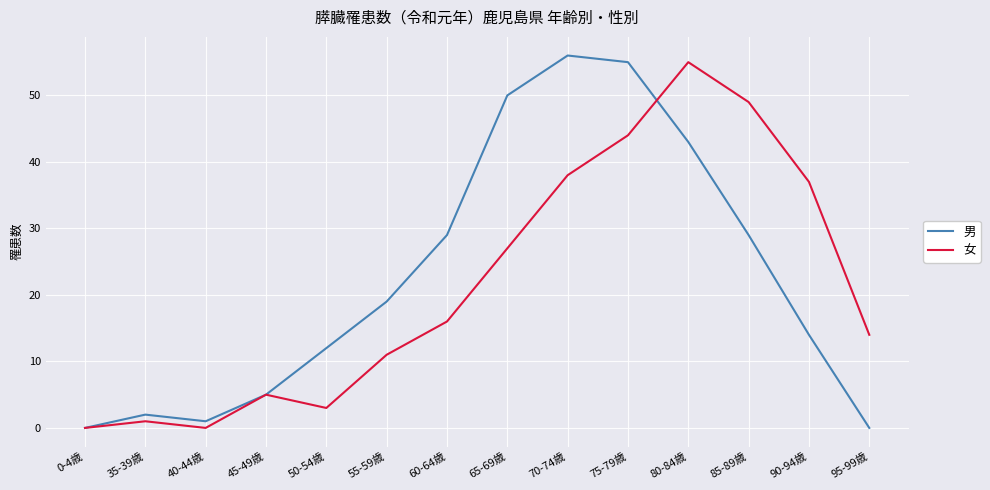

How many lines are shown in the chart?

2